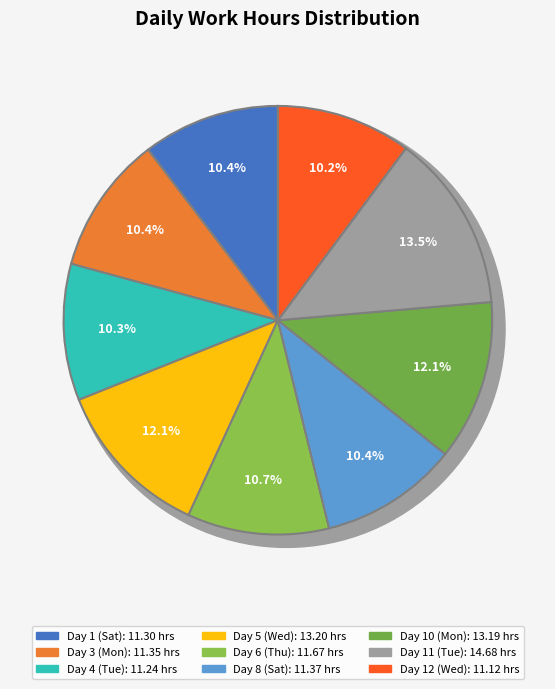

Does any single category account for the majority?

No